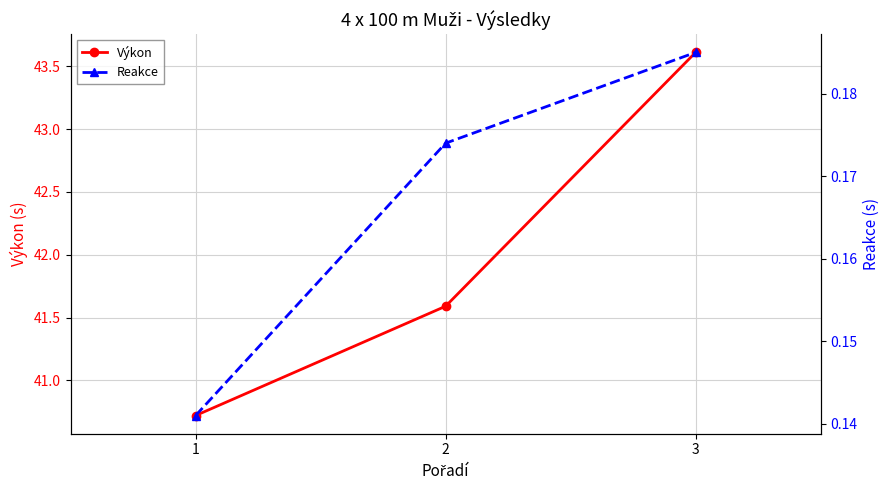

What is the value of the Výkon point at the 1st from the left?

40.7